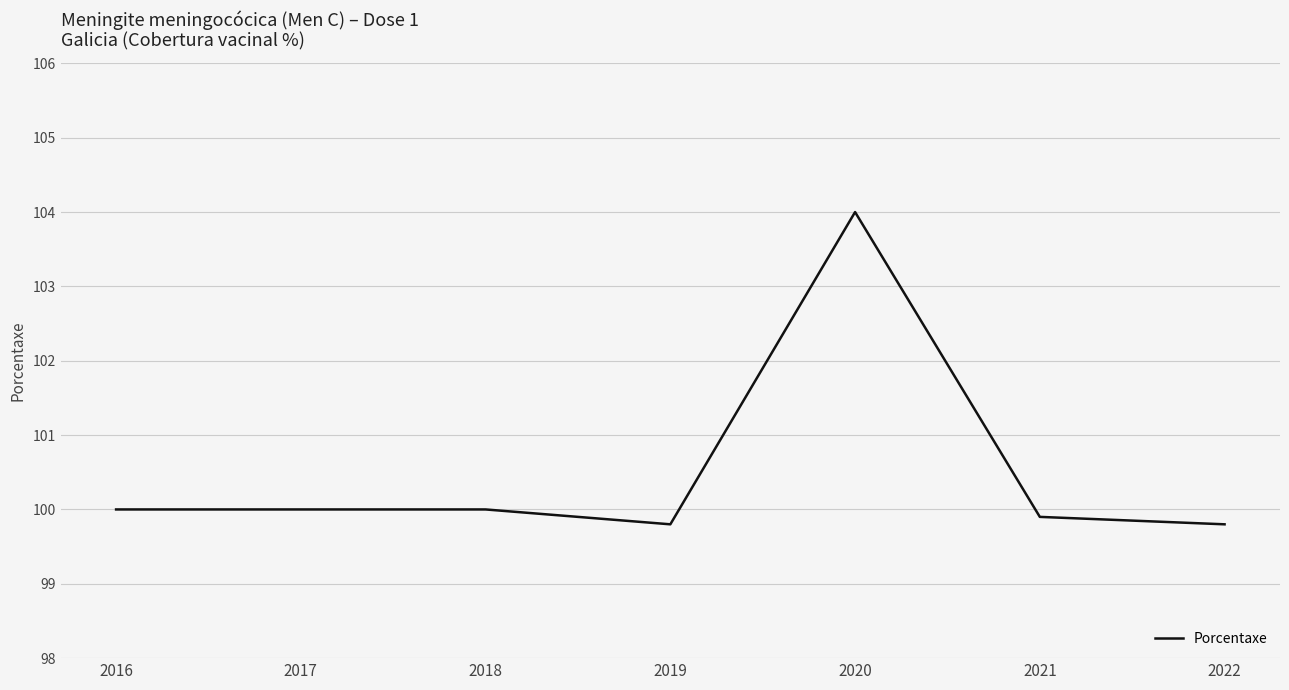

What is the difference between the maximum and second lowest values?

4.2